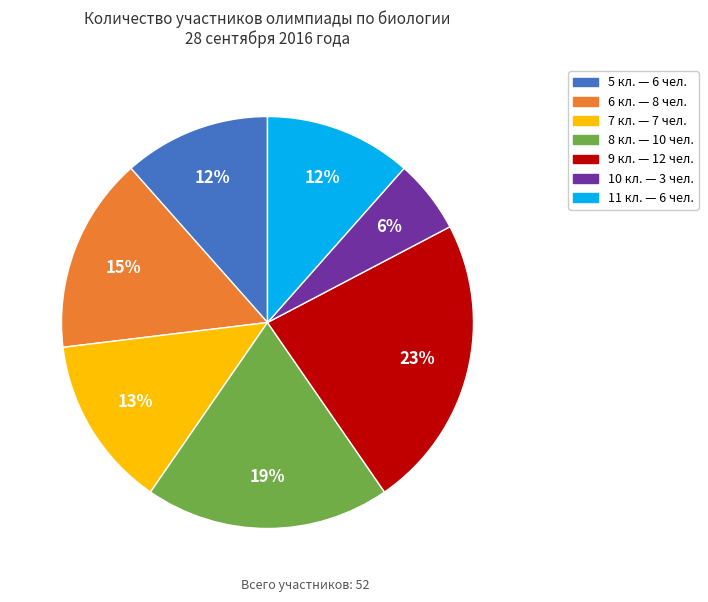

How many slices are in this pie chart?

7